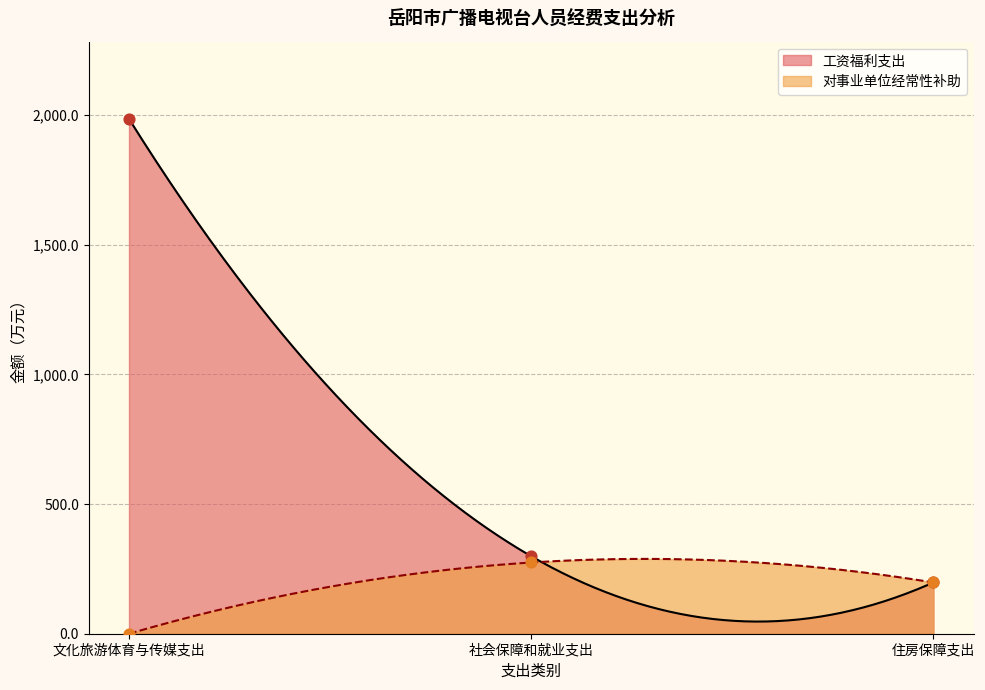

Is the value of 文化旅游体育与传媒支出 at 岳阳市广播电视台 greater than the value of 社会保障和就业支出 at 社会保障和就业支出?

No